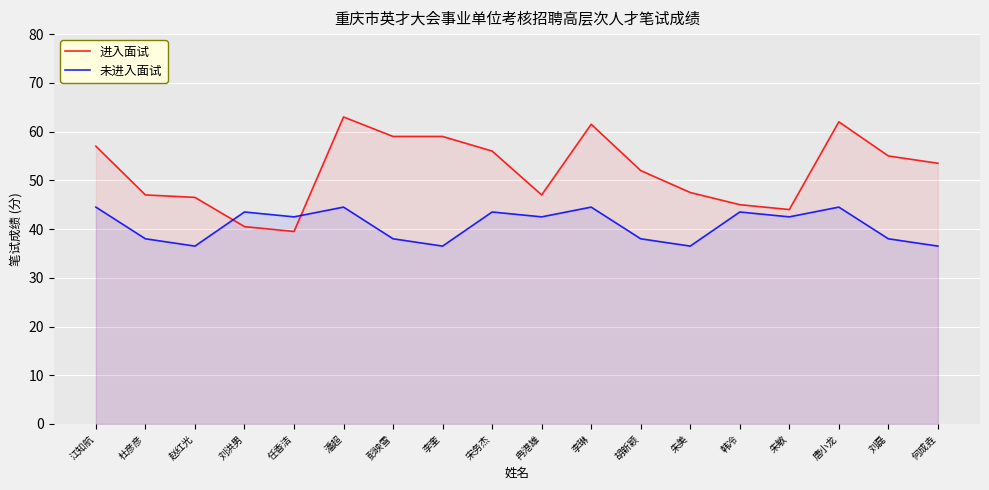

Reading right to left, transcribe all the data shown in this chart.

进入面试: 53.5	55.0	62.0	44.0	45.0	47.5	52.0	61.5	47.0	56.0	59.0	59.0	63.0	39.5	40.5	46.5	47.0	57.0
未进入面试: 36.5	38.0	44.5	42.5	43.5	36.5	38.0	44.5	42.5	43.5	36.5	38.0	44.5	42.5	43.5	36.5	38.0	44.5